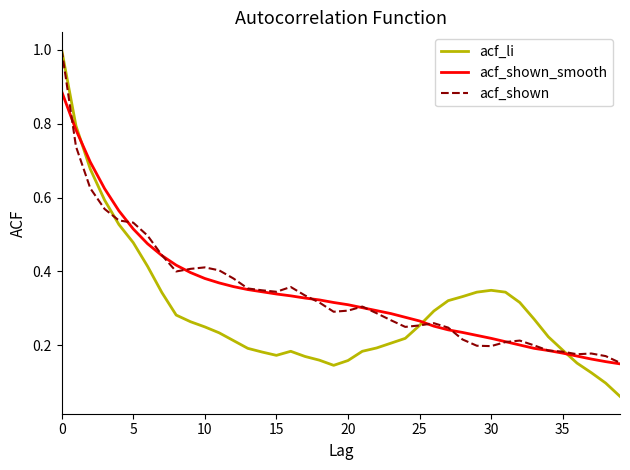

What is the maximum value shown in the chart?

1.0